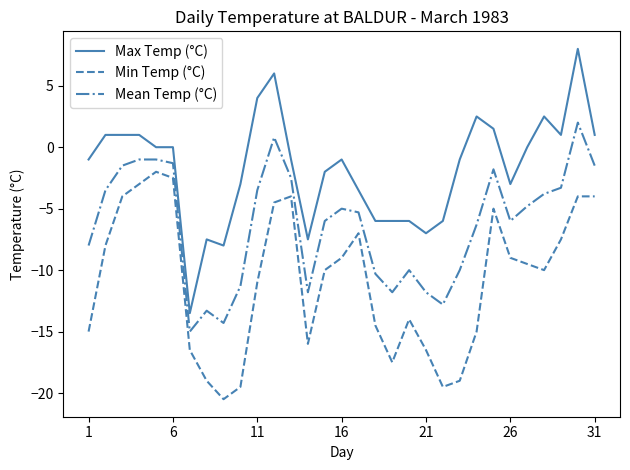

Which series has the largest total across all categories?

Max Temp (°C)